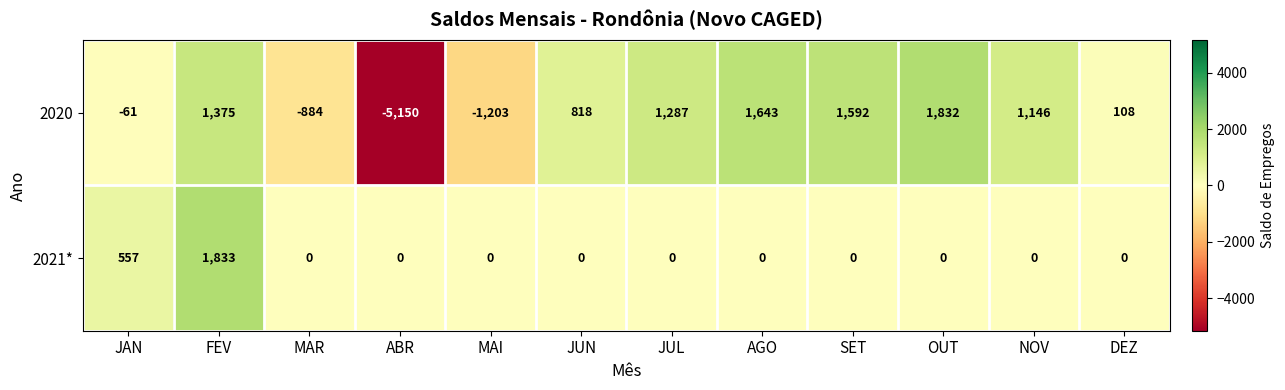

Reading left to right, what are all the values shown in this chart?

2020: JAN=-61	FEV=1375	MAR=-884	ABR=-5150	MAI=-1203	JUN=818	JUL=1287	AGO=1643	SET=1592	OUT=1832	NOV=1146	DEZ=108
2021*: JAN=557	FEV=1833	MAR=0	ABR=0	MAI=0	JUN=0	JUL=0	AGO=0	SET=0	OUT=0	NOV=0	DEZ=0